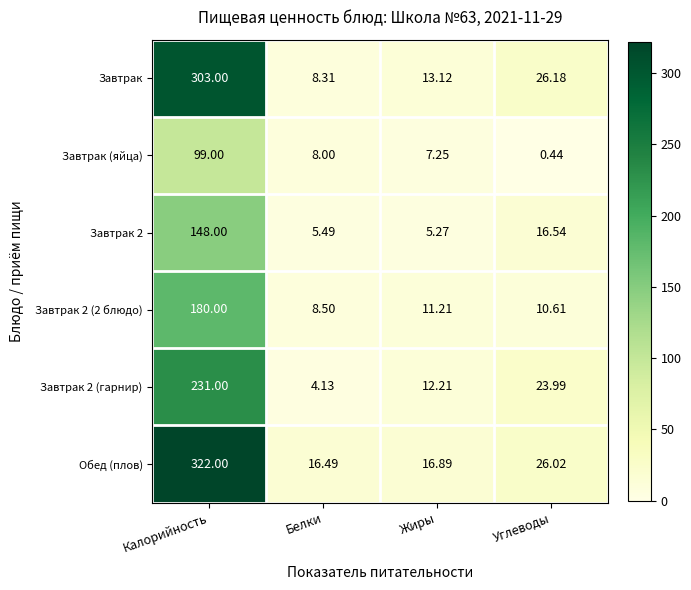

Which series has the largest total across all categories?

Обед (плов)